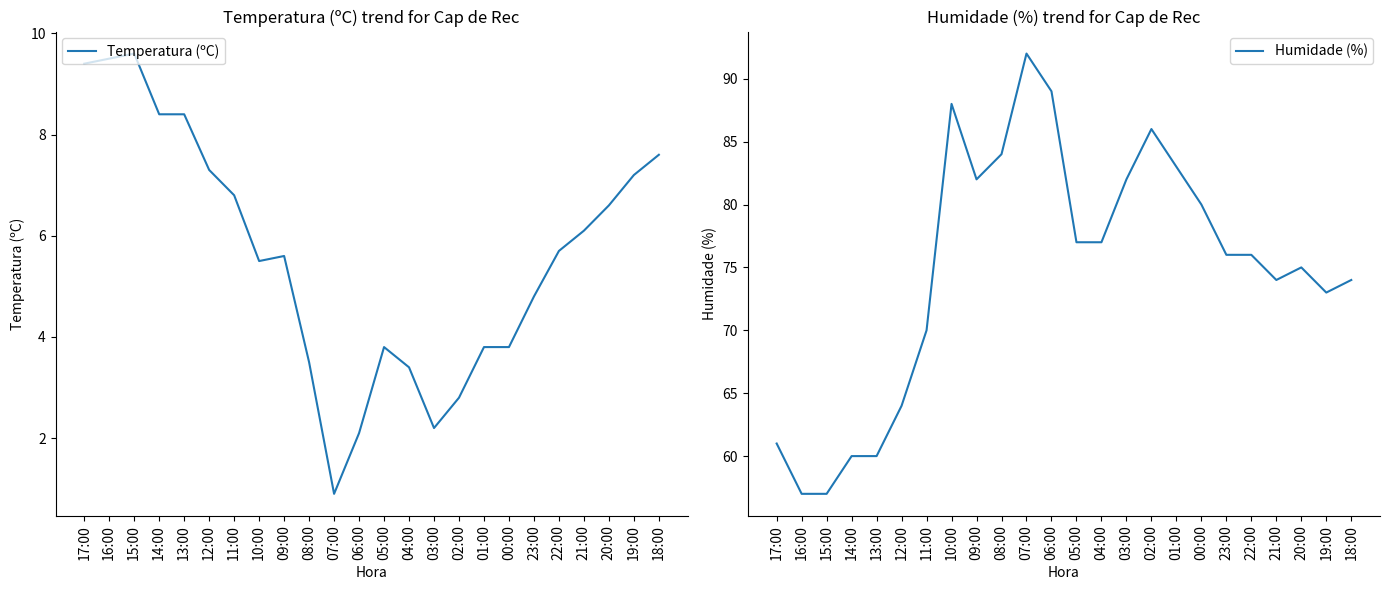

What is the maximum value for Temperatura (ºC)?

9.6